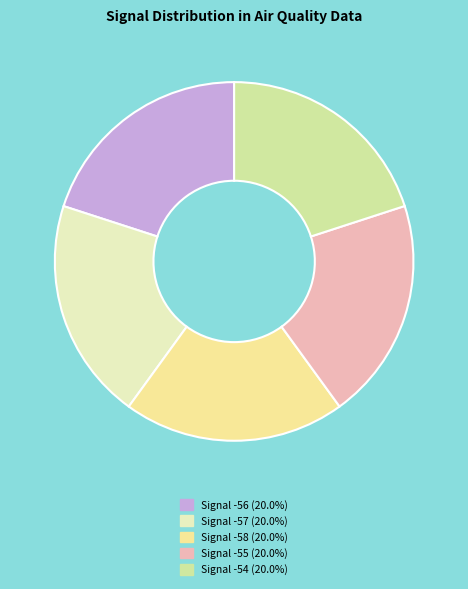

Is there any slice that represents more than half of the pie?

No